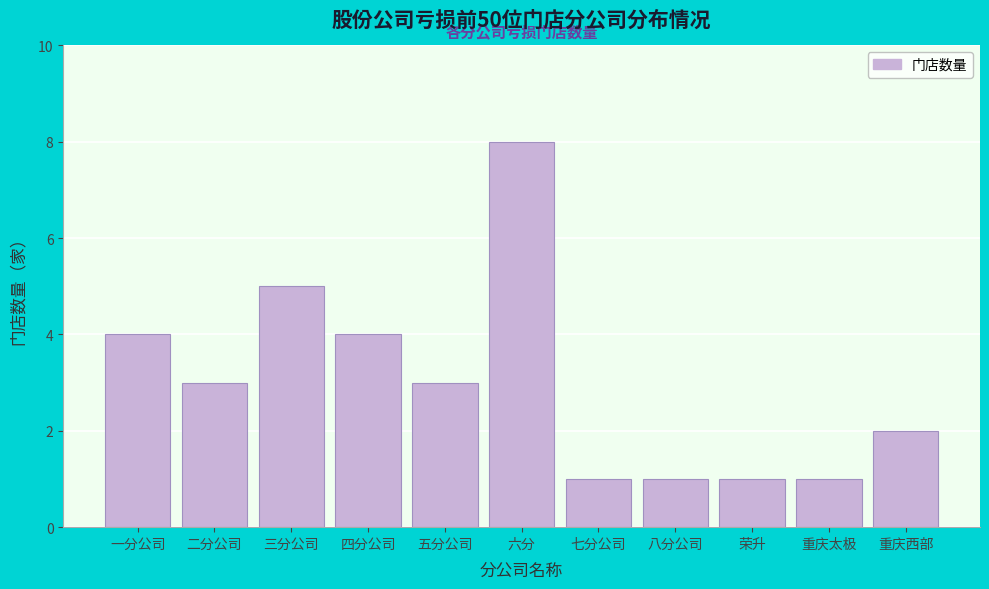

Reading left to right, transcribe all the data shown in this chart.

一分公司=4	二分公司=3	三分公司=5	四分公司=4	五分公司=3	六分=8	七分公司=1	八分公司=1	荣升=1	重庆太极=1	重庆西部=2